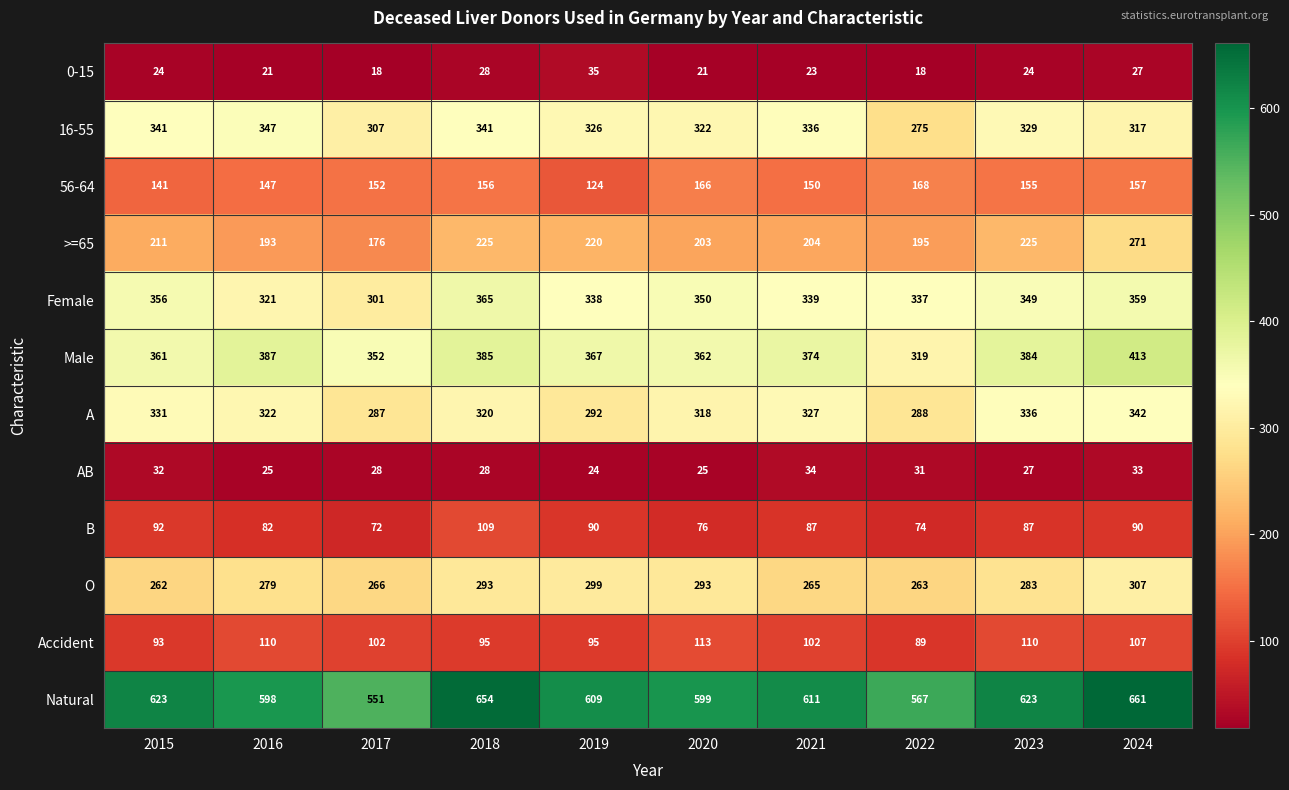

What is the total value across all series at 2016?

2832